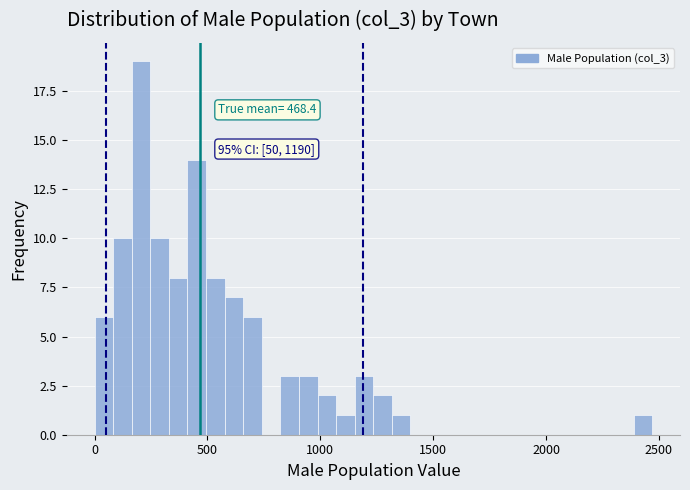

Read against the x-axis, roughly where is the centre of the tallest bar?

200